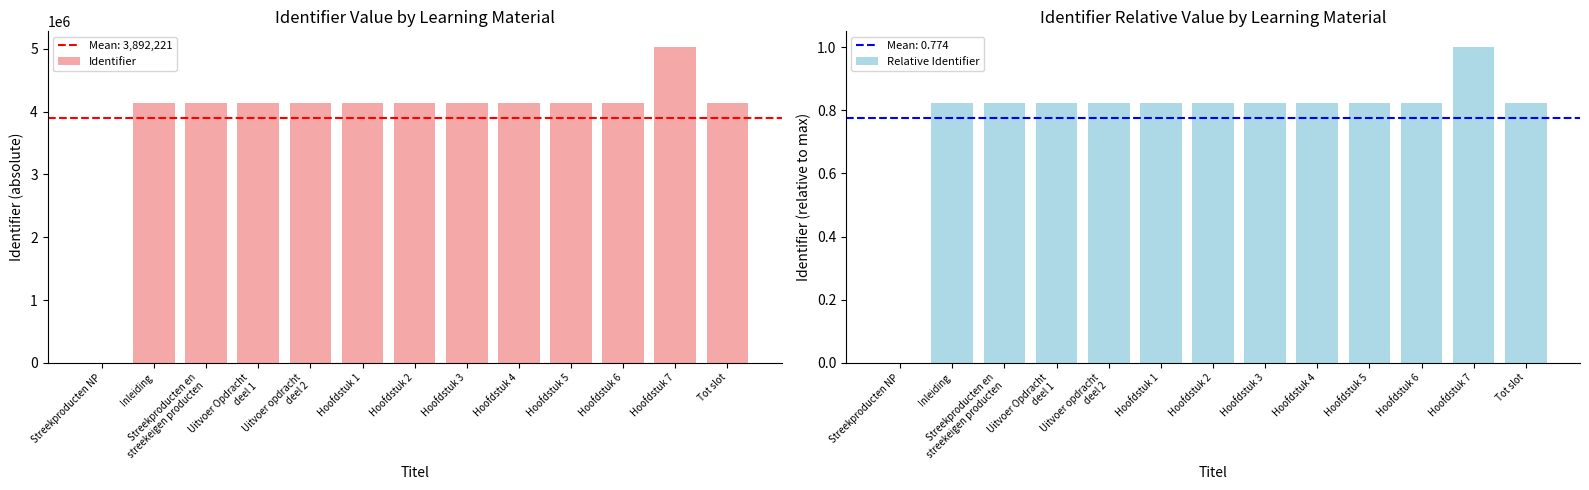

What is the label of the 9th bar from the left?

Hoofdstuk 4